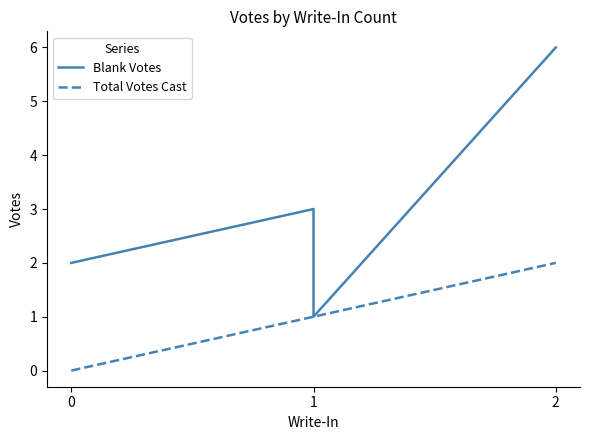

List the series in order of their overall mean, highest first.

Blank Votes, Total Votes Cast